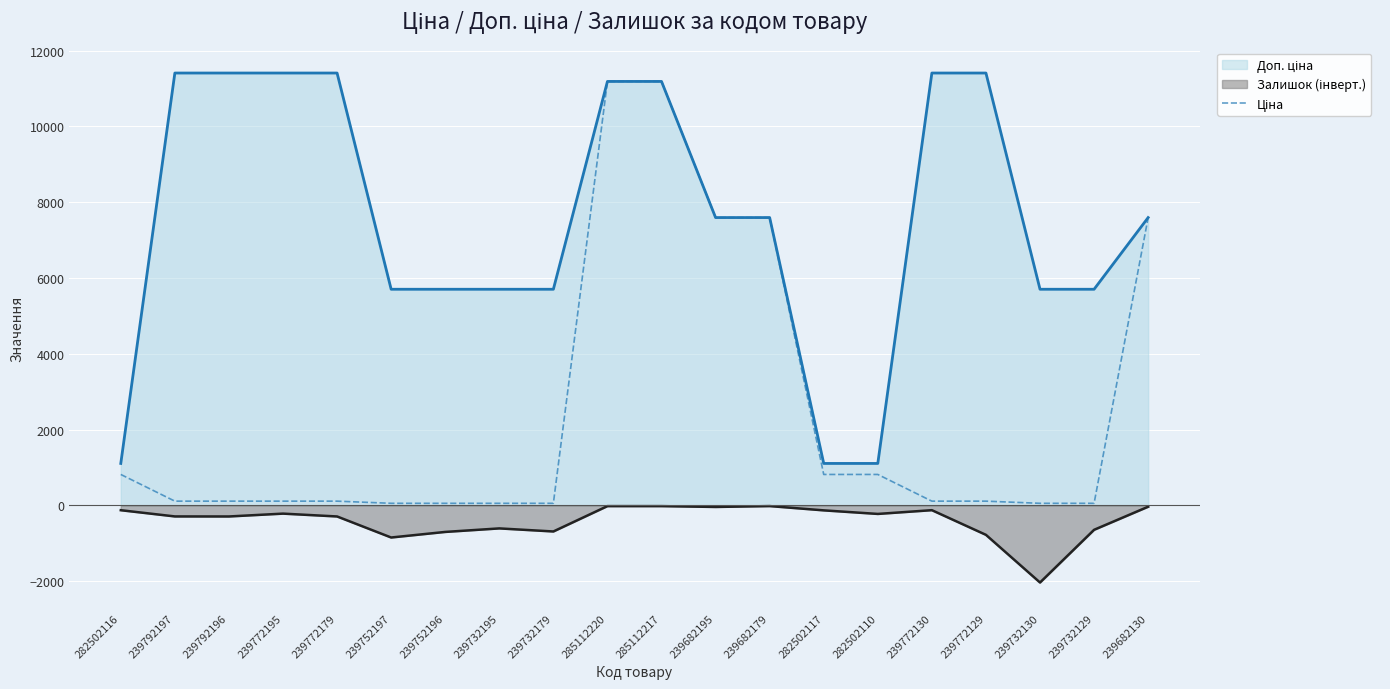

What is the greatest value displayed?

11410.0